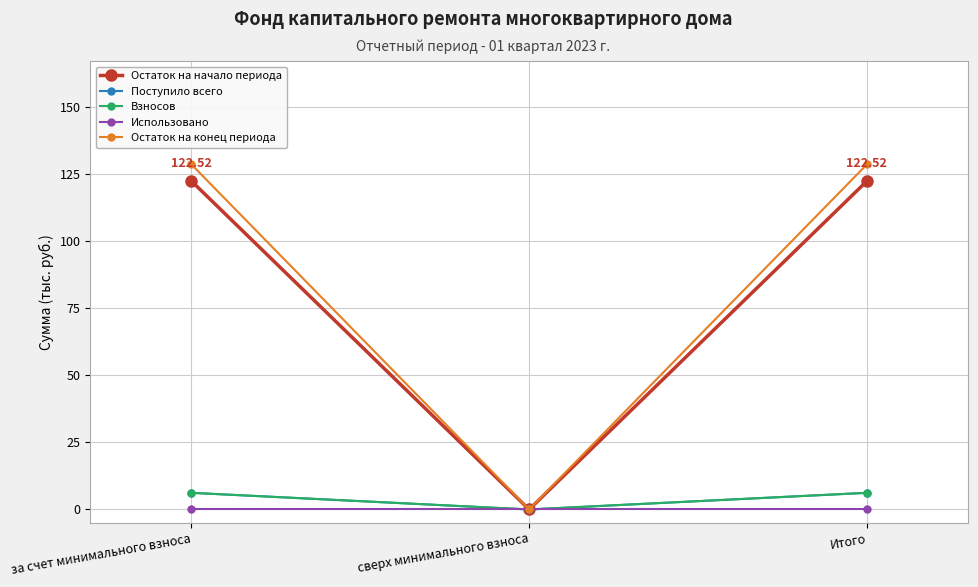

Between за счет минимального взноса and Итого, which is larger?

за счет минимального взноса